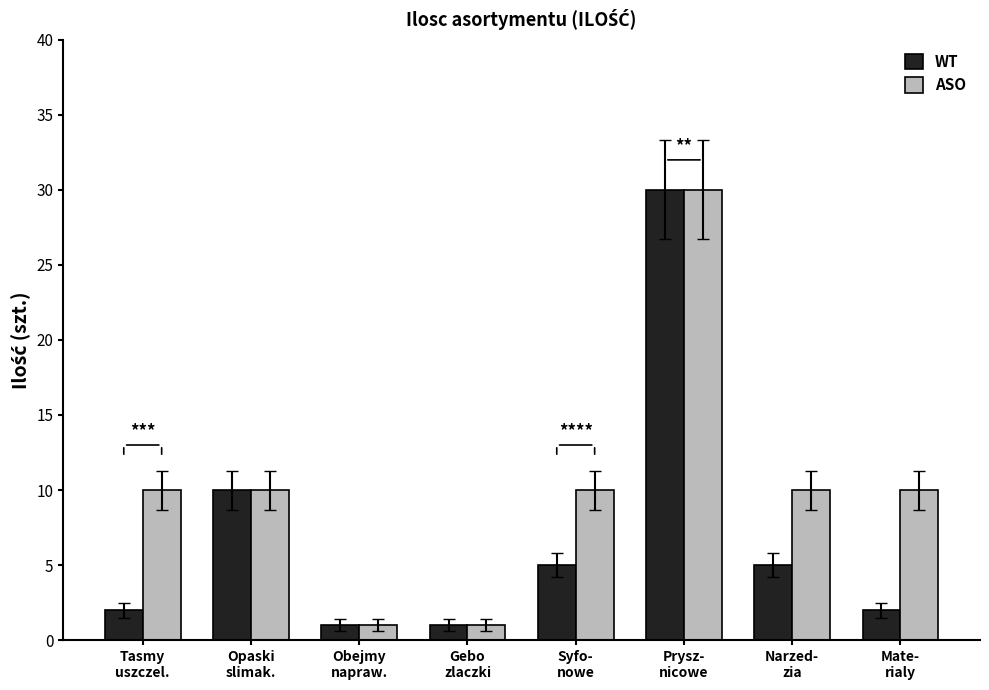

Reading left to right, list all the values displayed in this chart.

WT: Tasmy
uszczel.=2	Opaski
slimak.=10	Obejmy
napraw.=1	Gebo
zlaczki=1	Syfo-
nowe=5	Prysz-
nicowe=30	Narzed-
zia=5	Mate-
rialy=2
ASO: Tasmy
uszczel.=10	Opaski
slimak.=10	Obejmy
napraw.=1	Gebo
zlaczki=1	Syfo-
nowe=10	Prysz-
nicowe=30	Narzed-
zia=10	Mate-
rialy=10